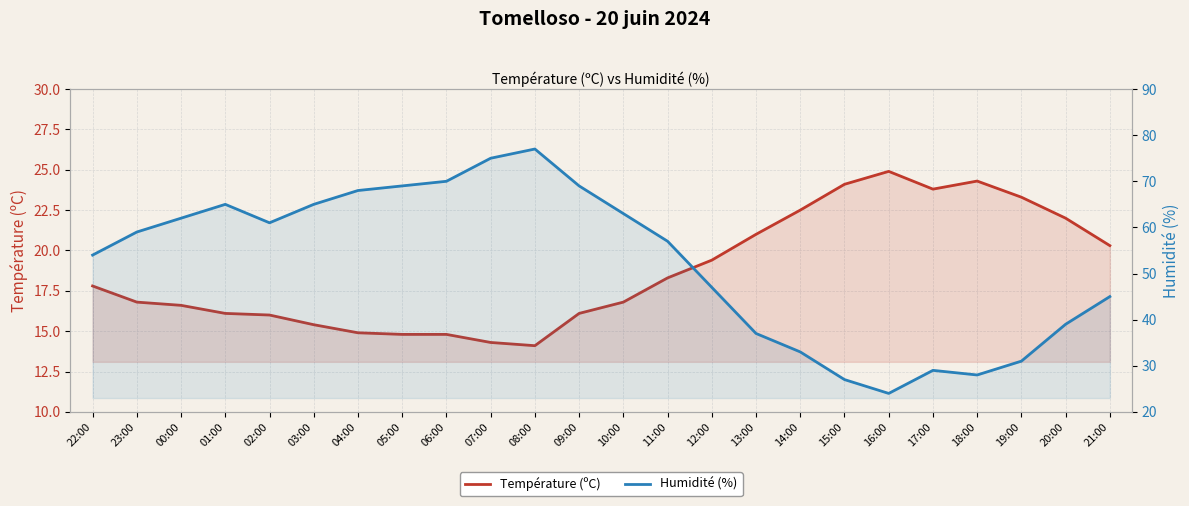

What is the difference between the maximum and minimum values in the Température (ºC) series?

10.8